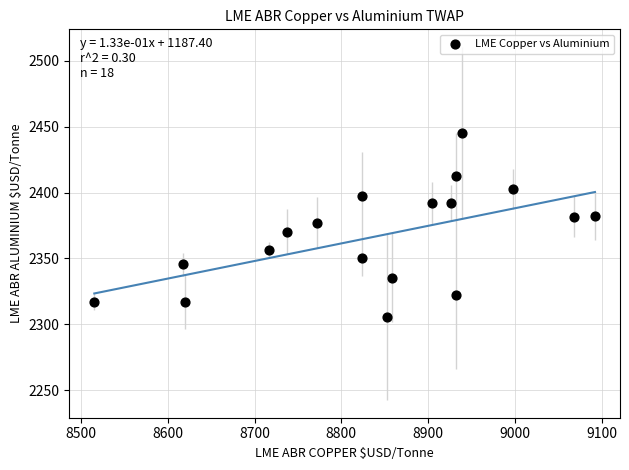

What is the range of X values (max minus min)?

577.1